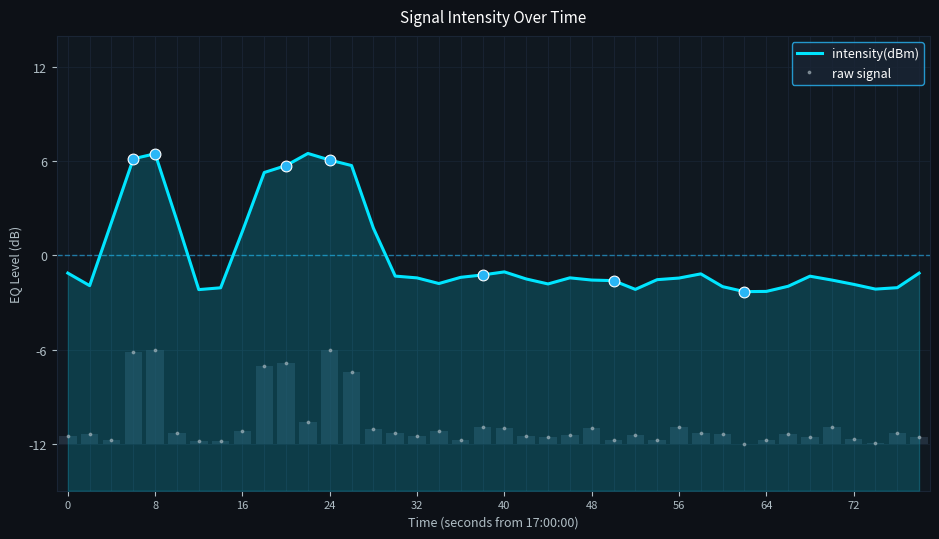

Which series has the largest total across all categories?

intensity(dBm)